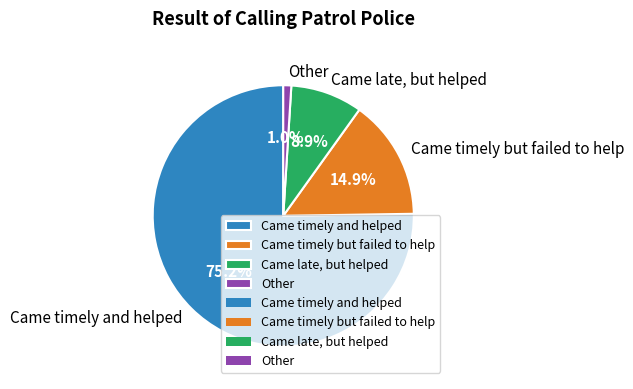

Do Came timely but failed to help and Came timely and helped together represent more than half of the pie?

Yes